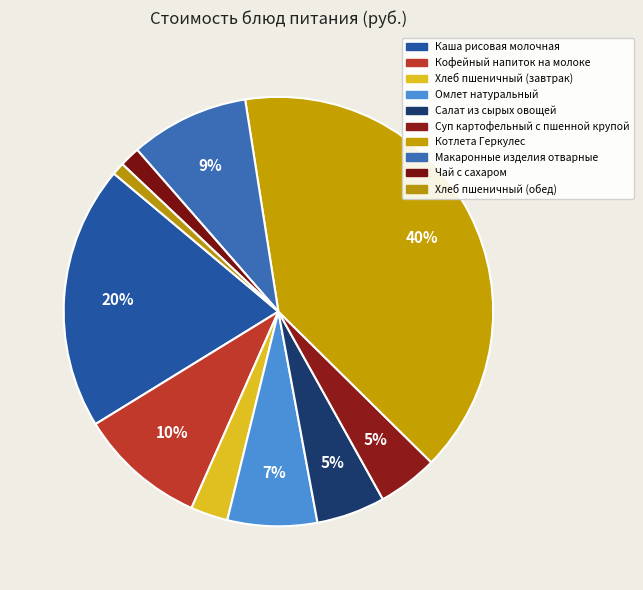

How many segments does this pie chart have?

10